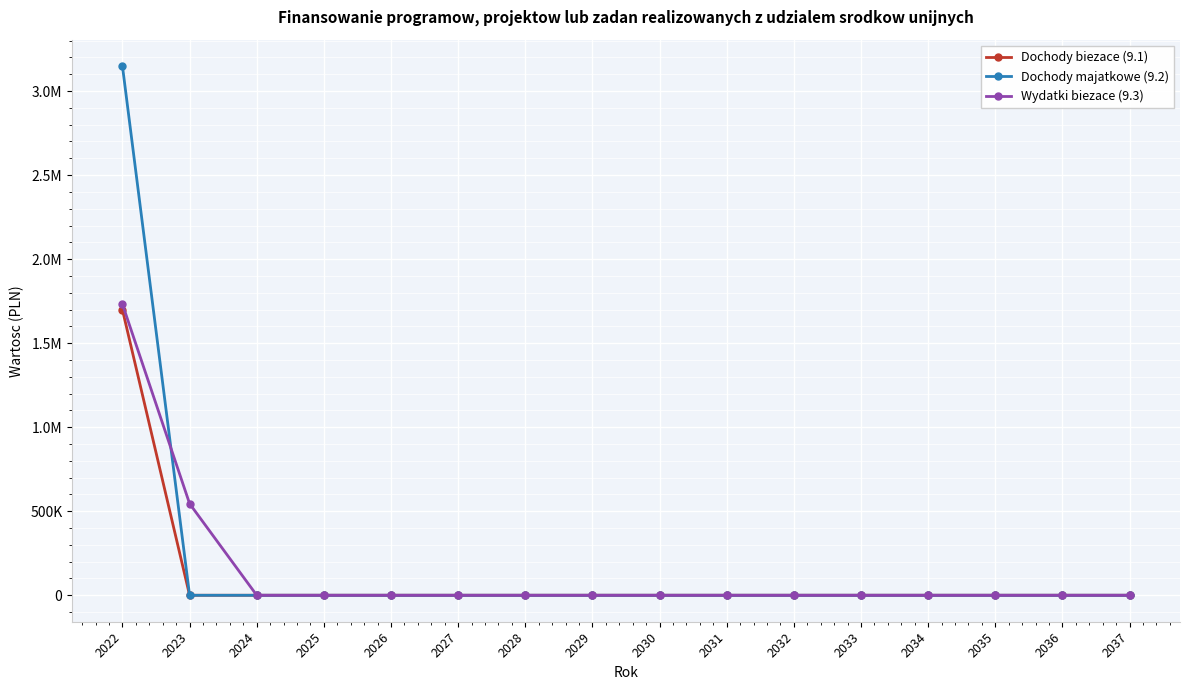

Reading left to right, list all the values displayed in this chart.

Dochody biezace (9.1): 2022=1698472.5	2023=0.0	2024=0.0	2025=0.0	2026=0.0	2027=0.0	2028=0.0	2029=0.0	2030=0.0	2031=0.0	2032=0.0	2033=0.0	2034=0.0	2035=0.0	2036=0.0	2037=0.0
Dochody majatkowe (9.2): 2022=3148447.0	2023=0.0	2024=0.0	2025=0.0	2026=0.0	2027=0.0	2028=0.0	2029=0.0	2030=0.0	2031=0.0	2032=0.0	2033=0.0	2034=0.0	2035=0.0	2036=0.0	2037=0.0
Wydatki biezace (9.3): 2022=1732102.5	2023=545089.2	2024=0.0	2025=0.0	2026=0.0	2027=0.0	2028=0.0	2029=0.0	2030=0.0	2031=0.0	2032=0.0	2033=0.0	2034=0.0	2035=0.0	2036=0.0	2037=0.0